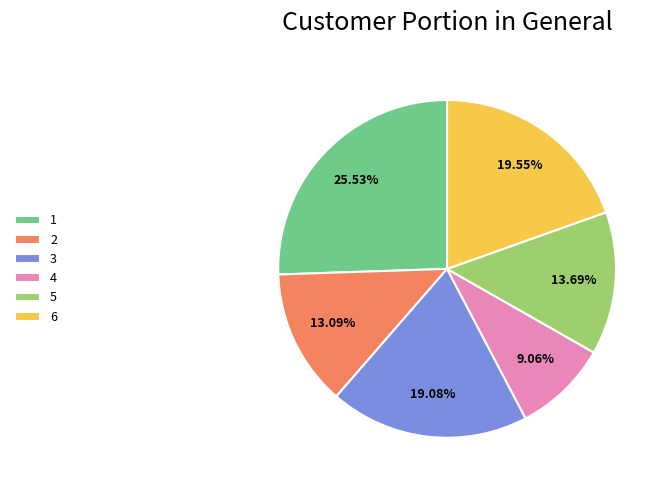

Between 4 and 3, which is larger?

3